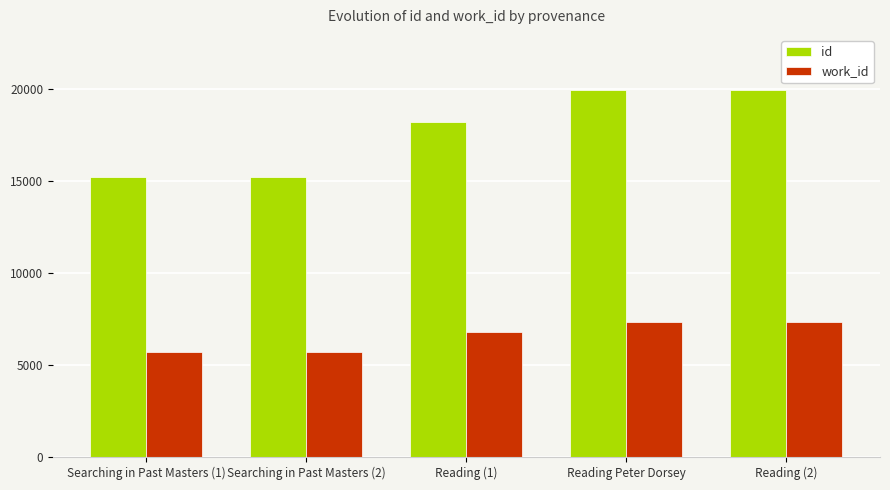

What is the smallest value displayed?

5713